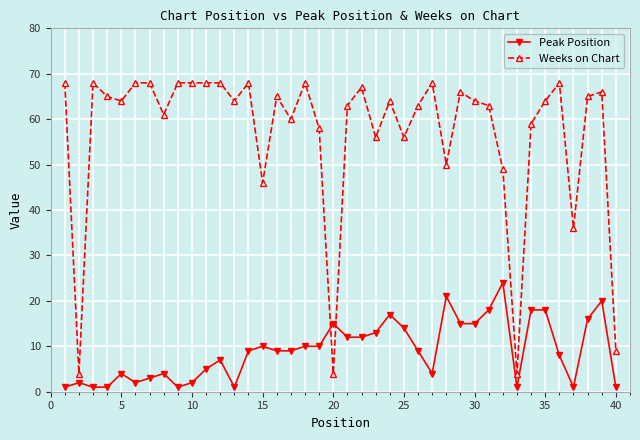

True or false: Peak Position has more than 0 points higher than both neighbors.

True